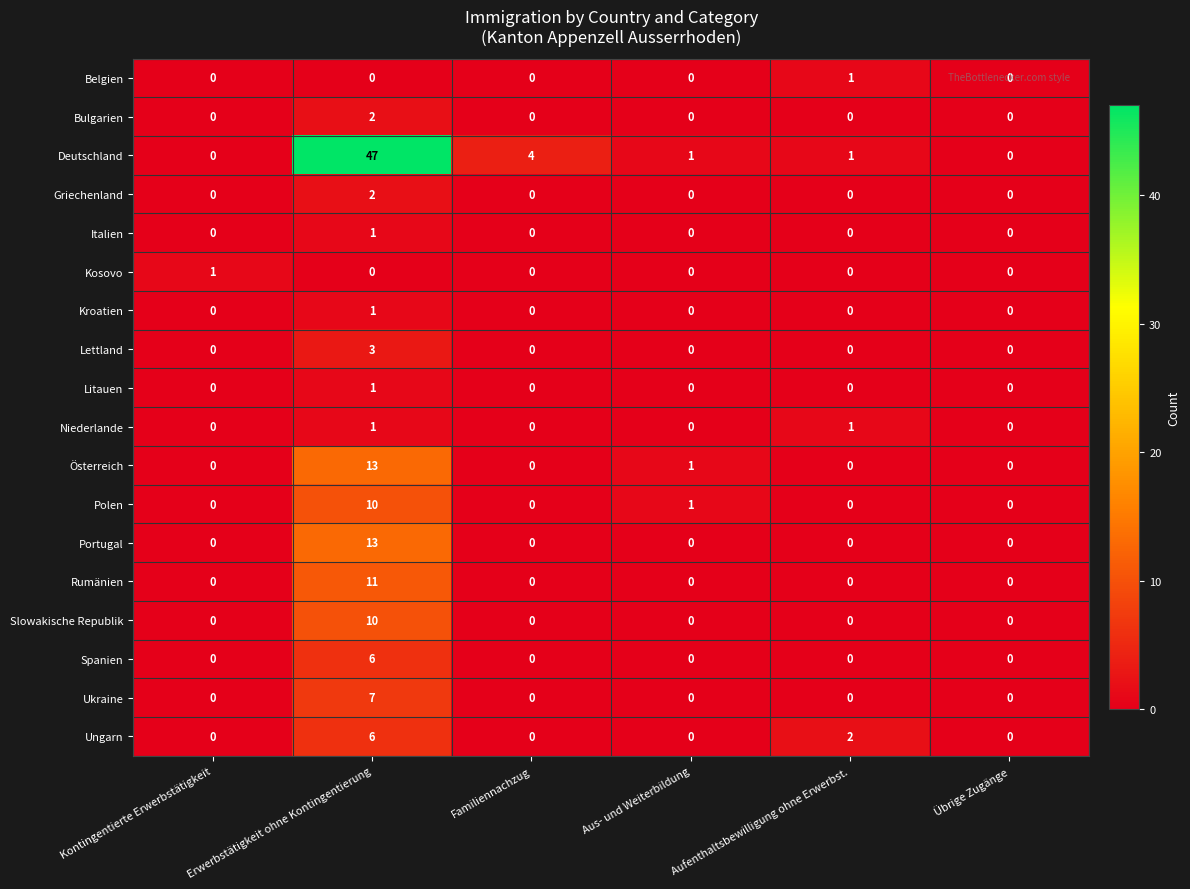

The value of Spanien at Aus- und Weiterbildung is 3. True or false?

False